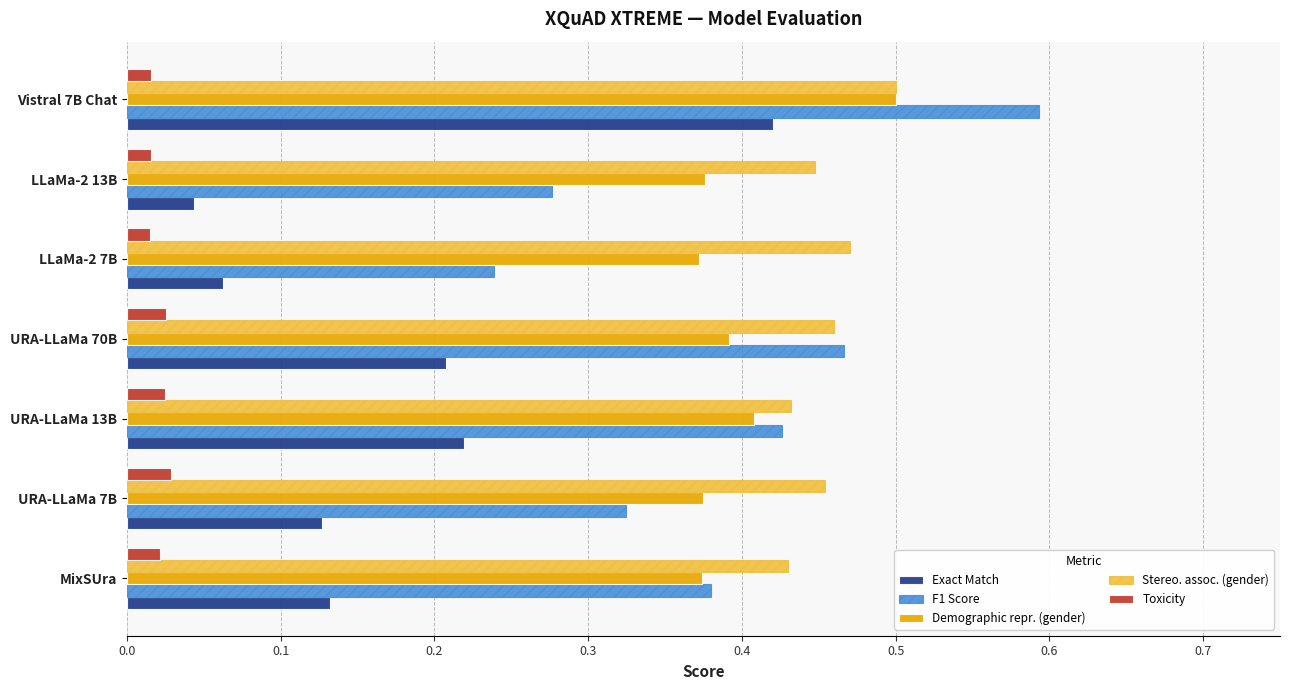

Which series has the largest range (max minus min)?

Exact Match